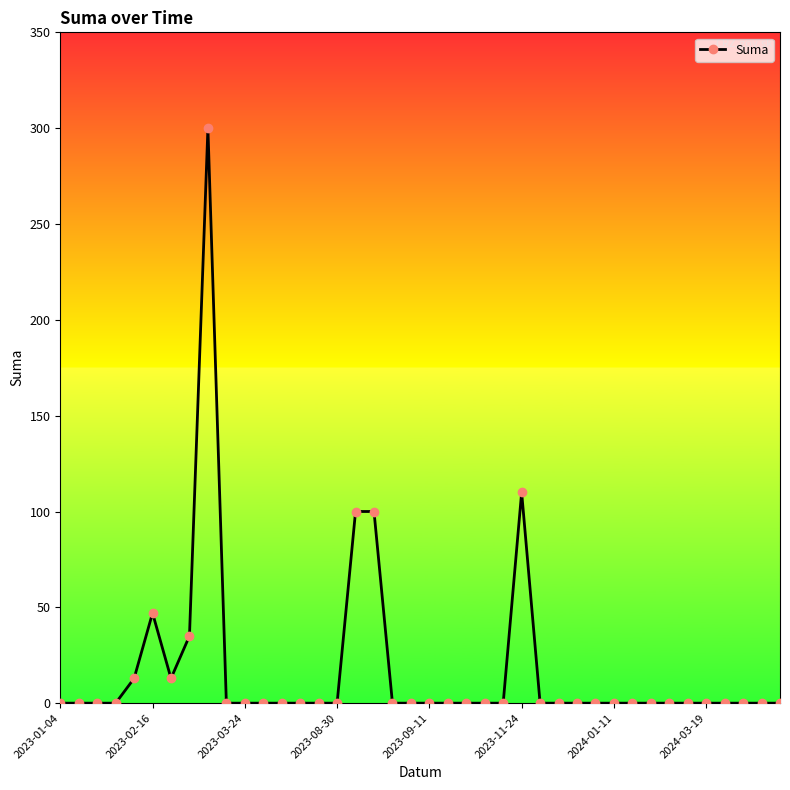

True or false: there are more than 0 points higher than both neighbors.

True